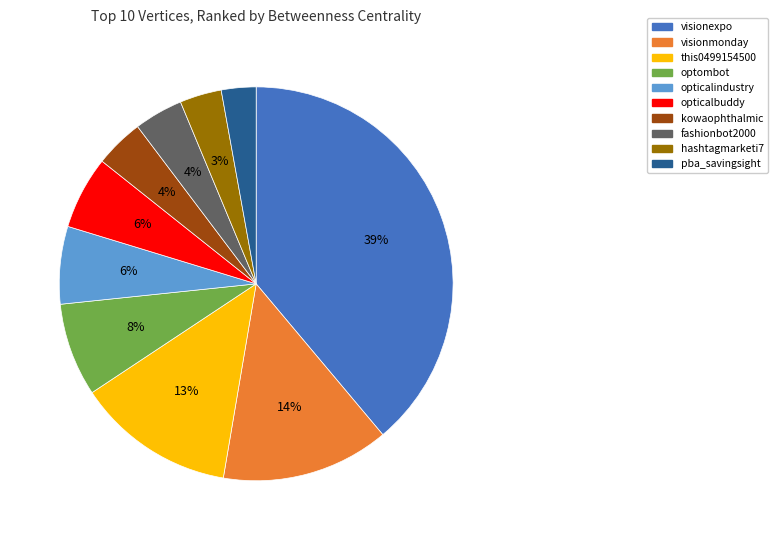

What is the largest slice in the pie chart?

visionexpo